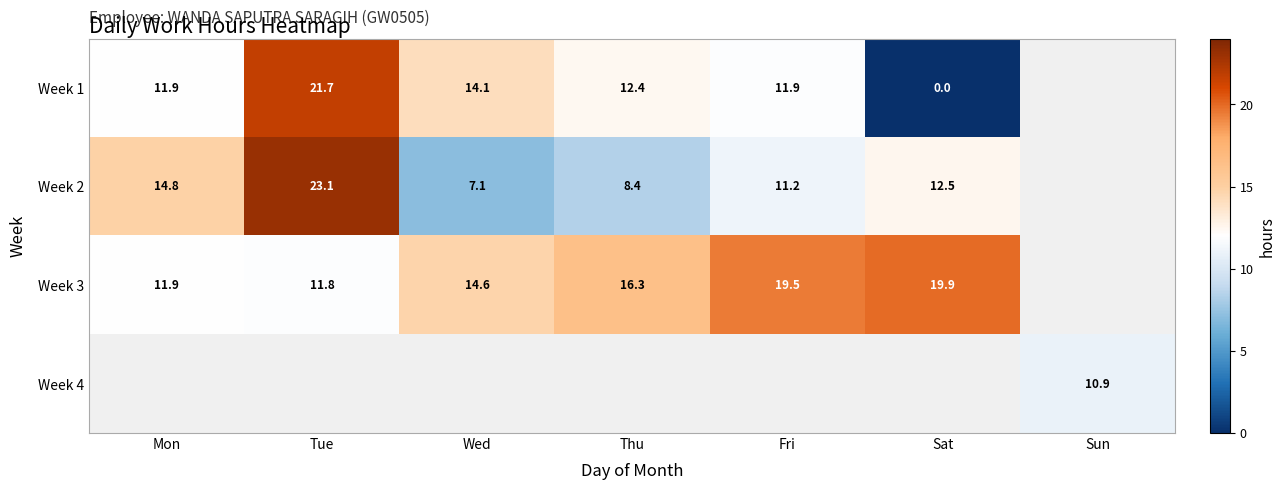

Between Mon and Fri, which series saw the biggest shift?

Week 3